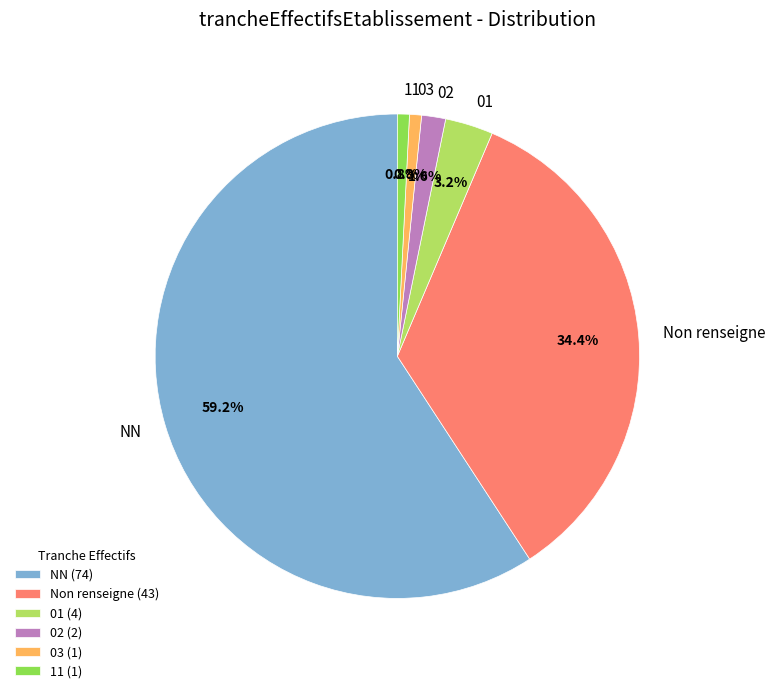

What percentage is the 01 slice, to the nearest percent?

3%